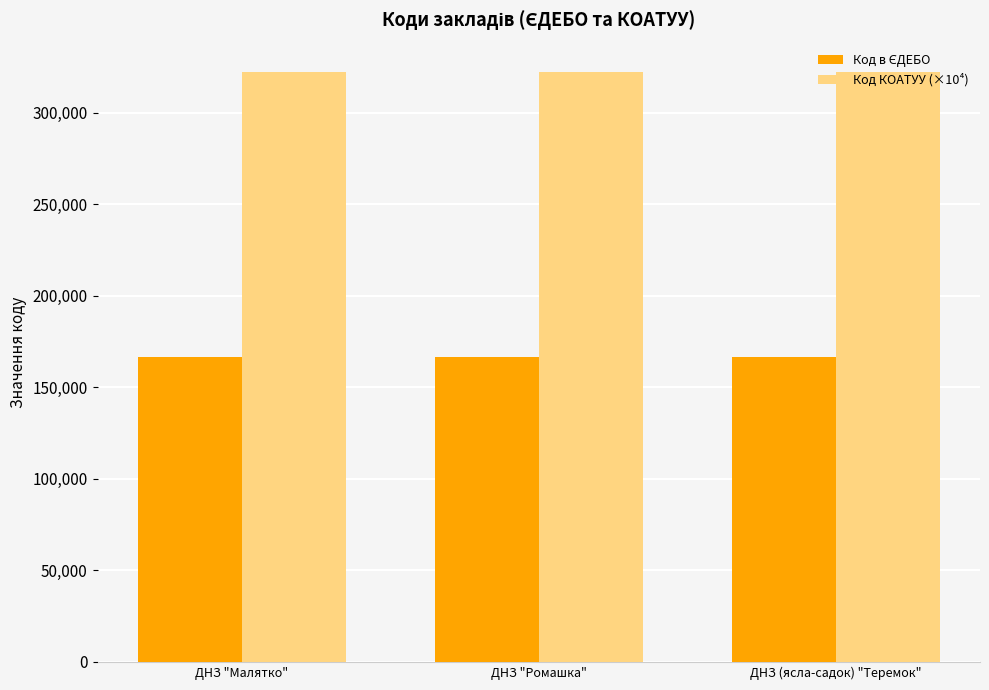

What is the label of the 1st bar from the left?

ДНЗ "Малятко"